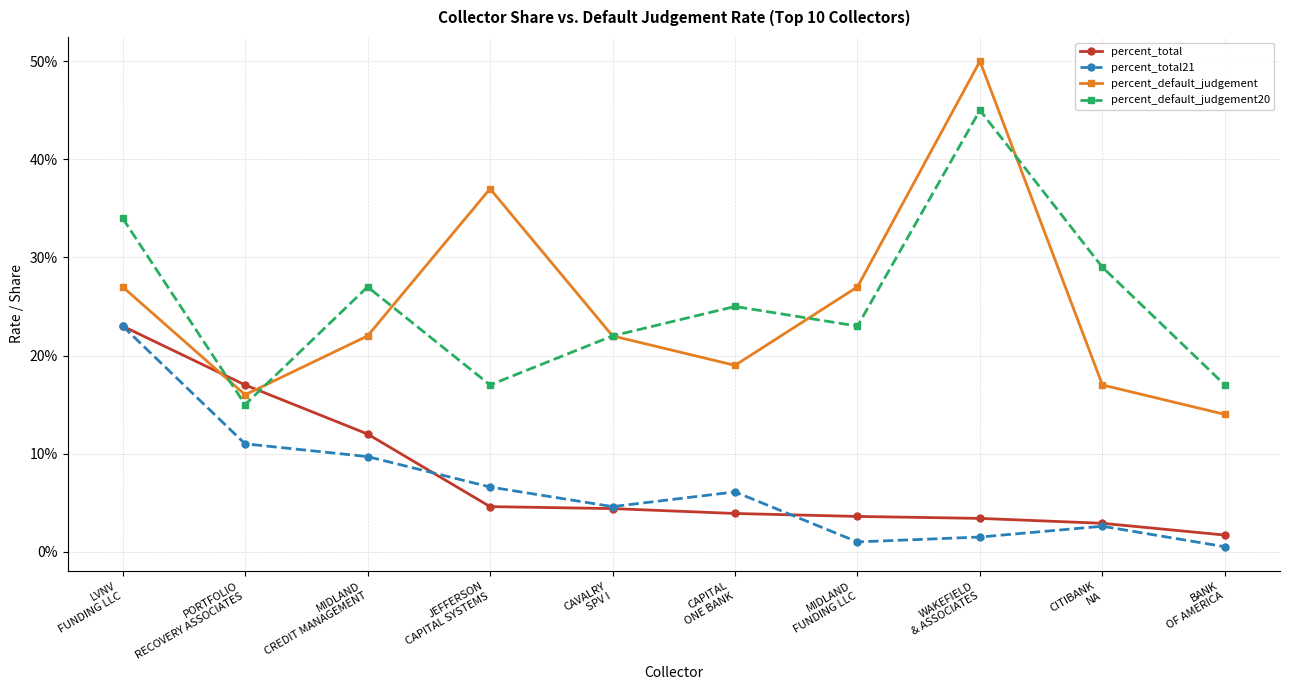

List the labels in order of percent_total21 value, largest first.

LVNV
FUNDING LLC, PORTFOLIO
RECOVERY ASSOCIATES, MIDLAND
CREDIT MANAGEMENT, JEFFERSON
CAPITAL SYSTEMS, CAPITAL
ONE BANK, CAVALRY
SPV I, CITIBANK
NA, WAKEFIELD
& ASSOCIATES, MIDLAND
FUNDING LLC, BANK
OF AMERICA